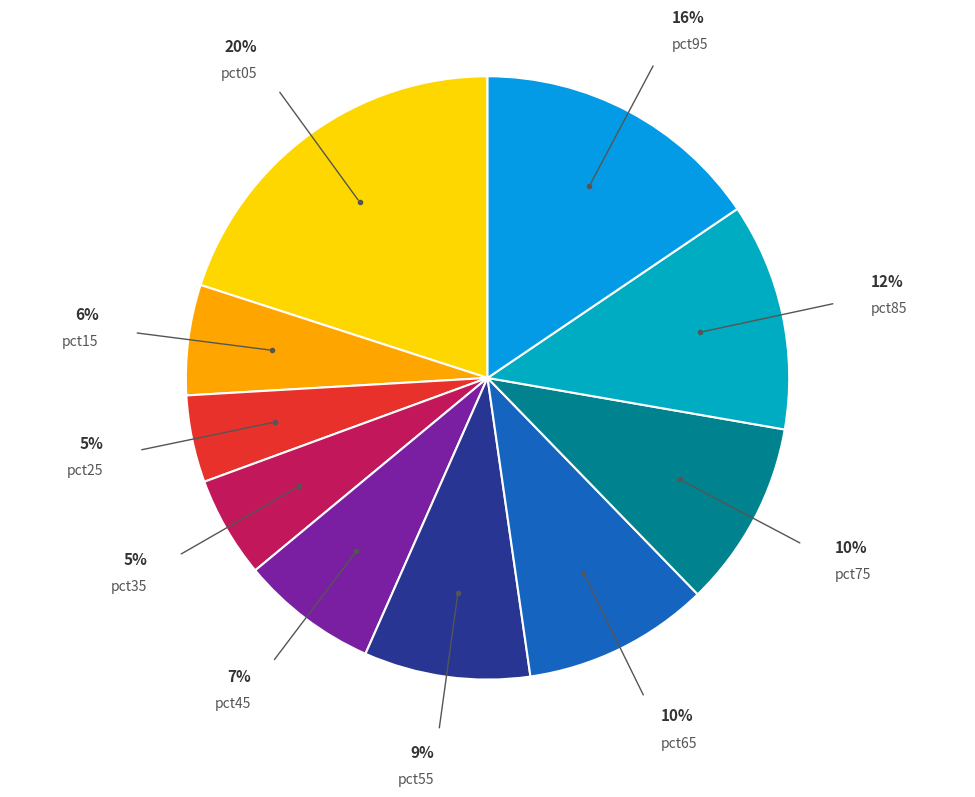

How many slices are in this pie chart?

10